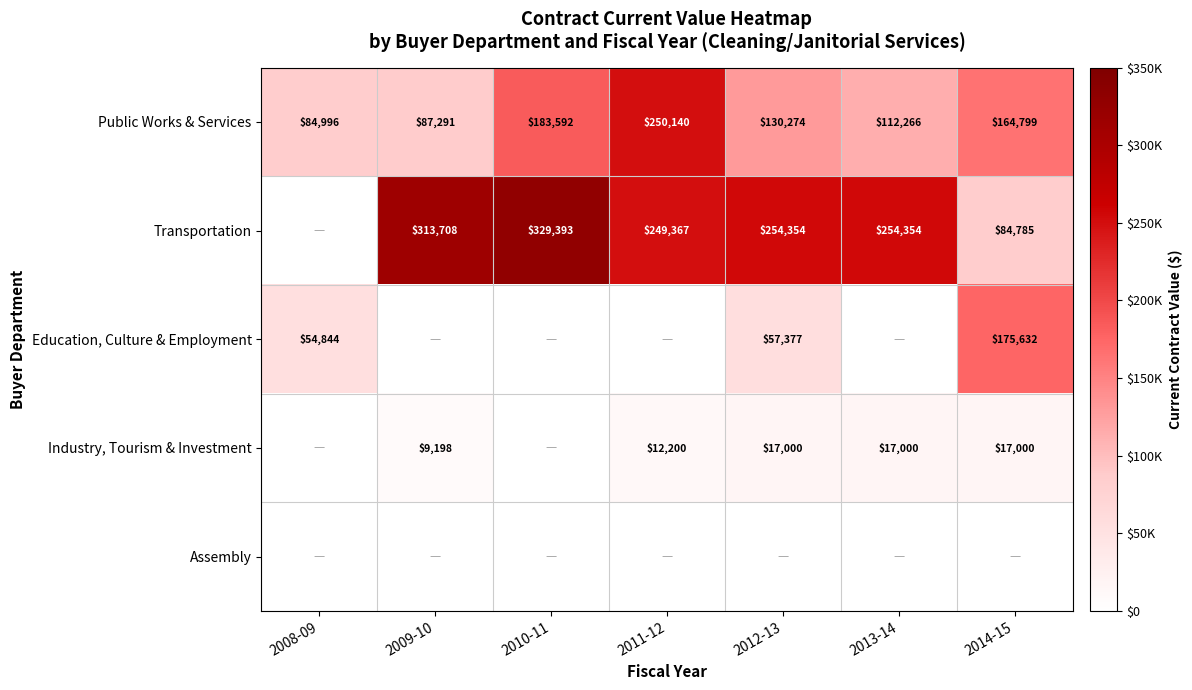

How many distinct data groups are displayed?

5